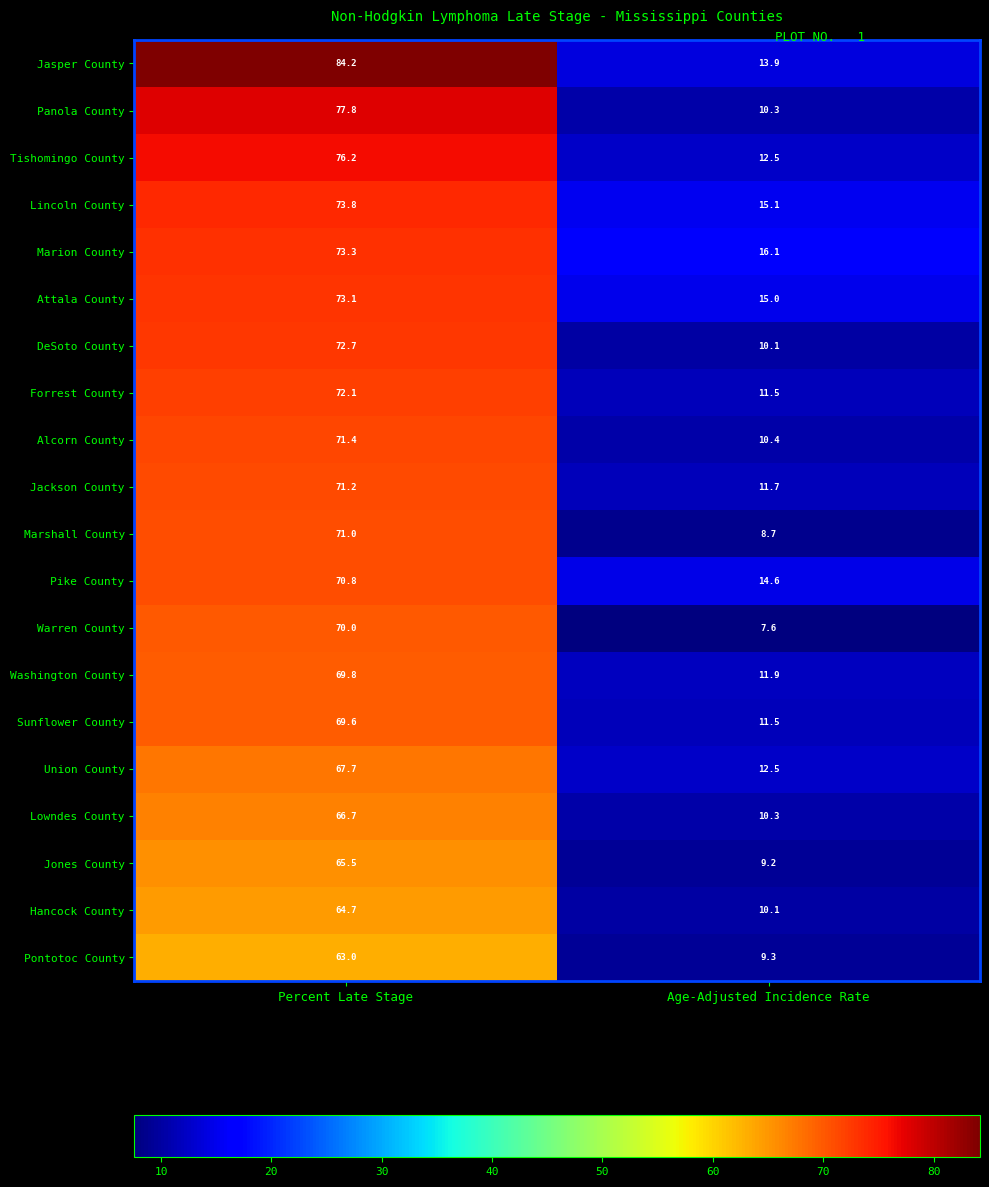

What is the sum of the Panola County values at Percent Late Stage and Age-Adjusted Incidence Rate?

88.1